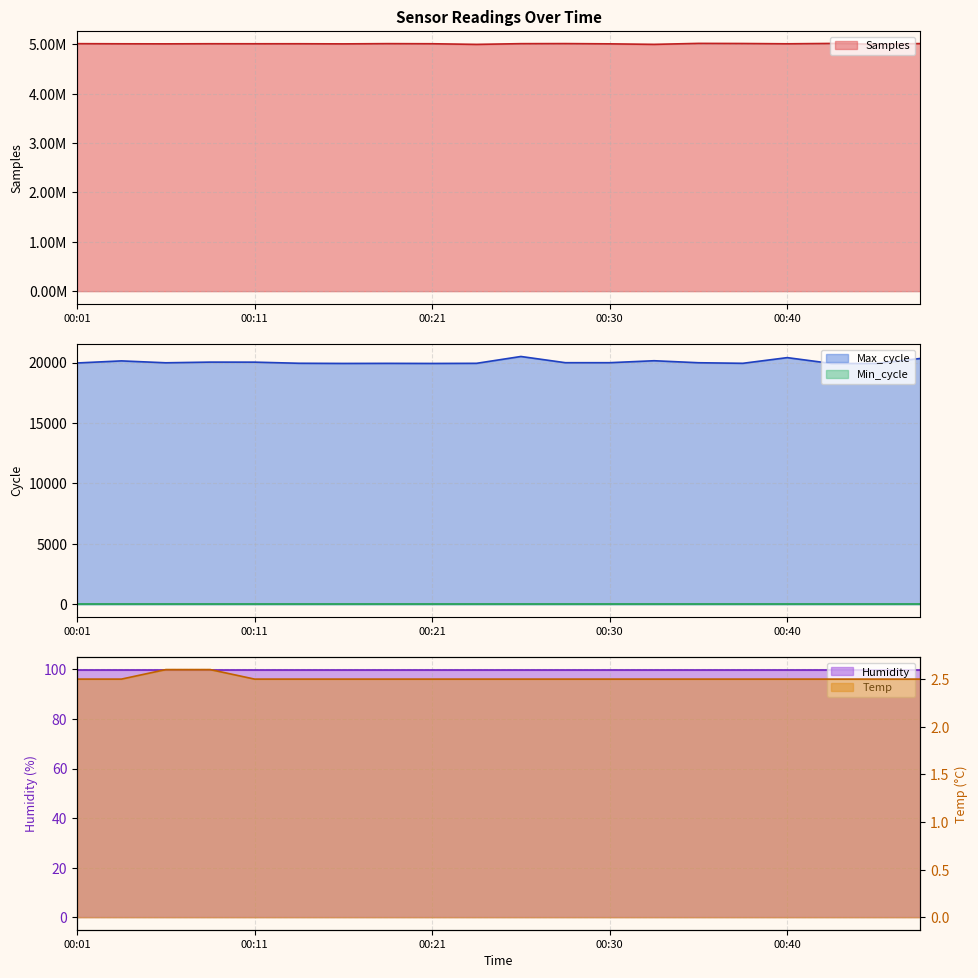

In Samples, how many points are lower than both neighbors (excluding endpoints)?

7